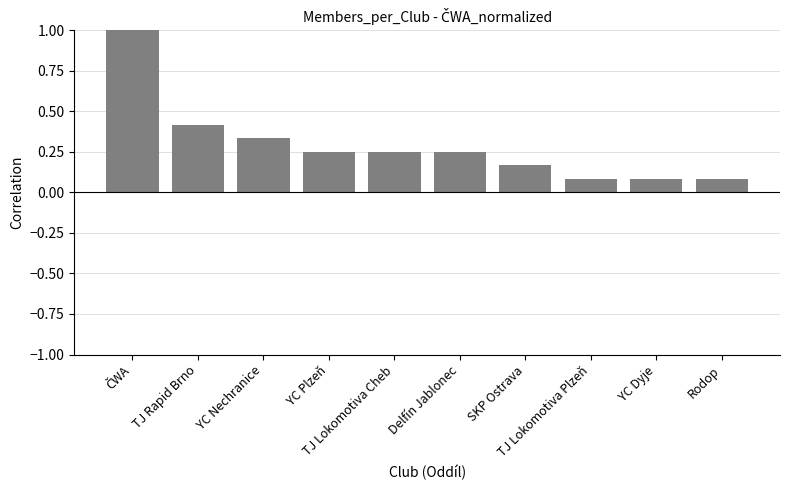

What is the greatest value displayed?

1.0